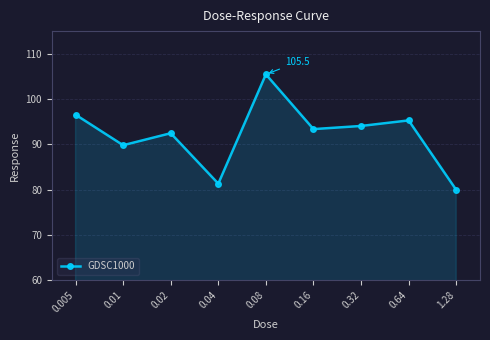

What is the label of the 2nd point from the right?

0.64